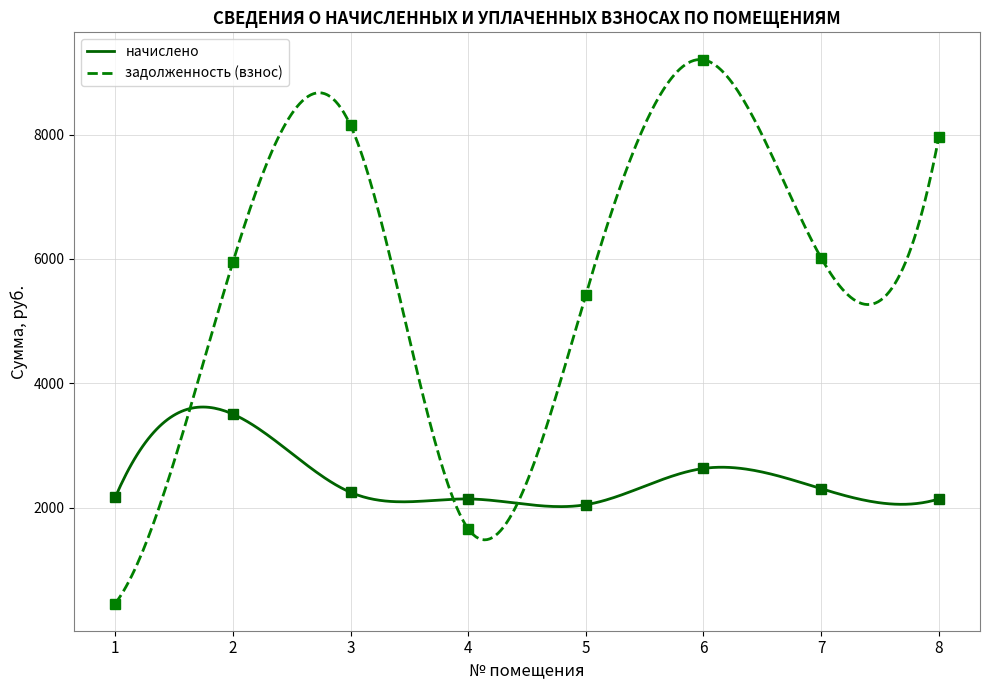

Reading left to right, list all the values displayed in this chart.

начислено: 2162.7	3504.1	2245.3	2138.4	2046.1	2629.3	2303.6	2138.4
задолженность (взнос): 456.0	5946.4	8148.6	1658.1	5426.2	9204.0	6016.3	7964.0